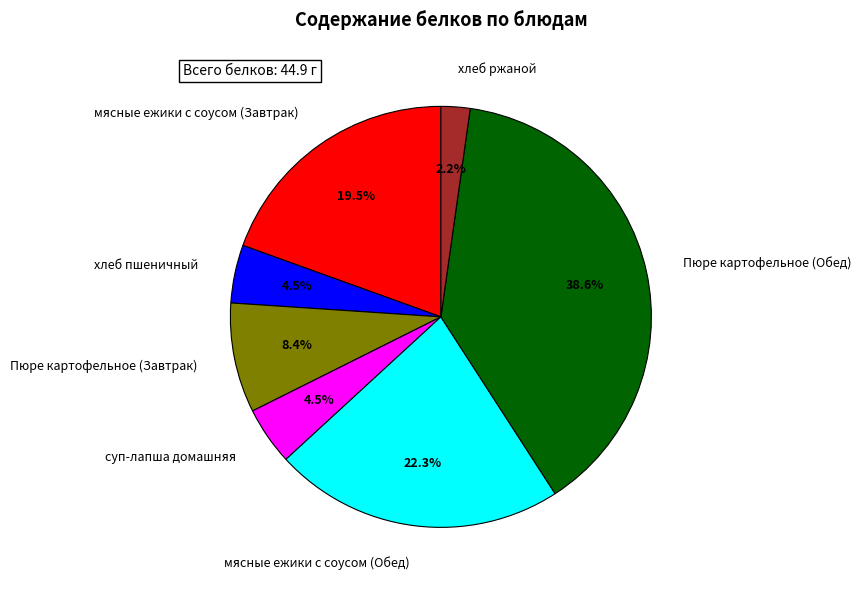

What is the change in value from мясные ежики с соусом (Завтрак) to Пюре картофельное (Обед)?

+8.6